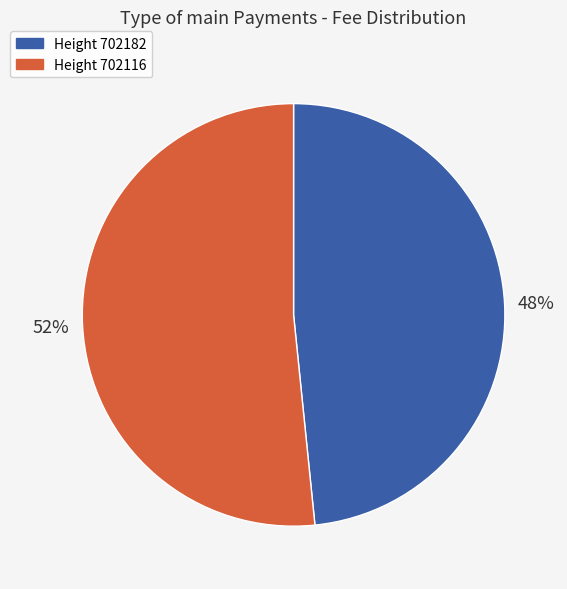

Count the number of slices in the pie.

2